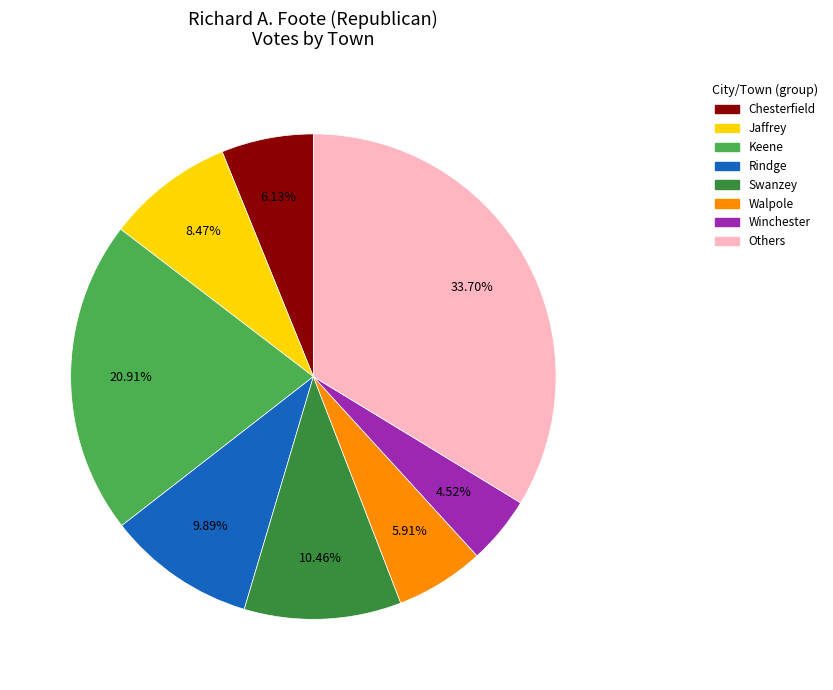

Is there a majority slice in this chart?

No